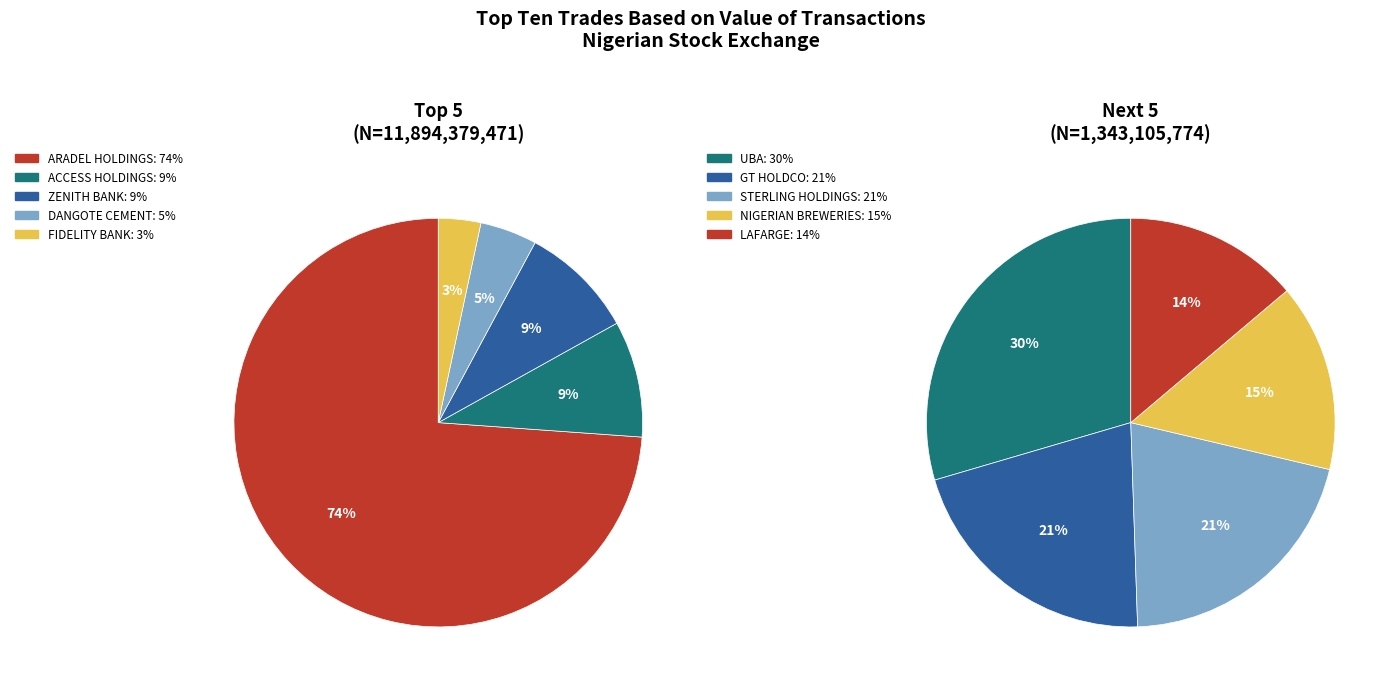

Count the number of slices in the pie.

10